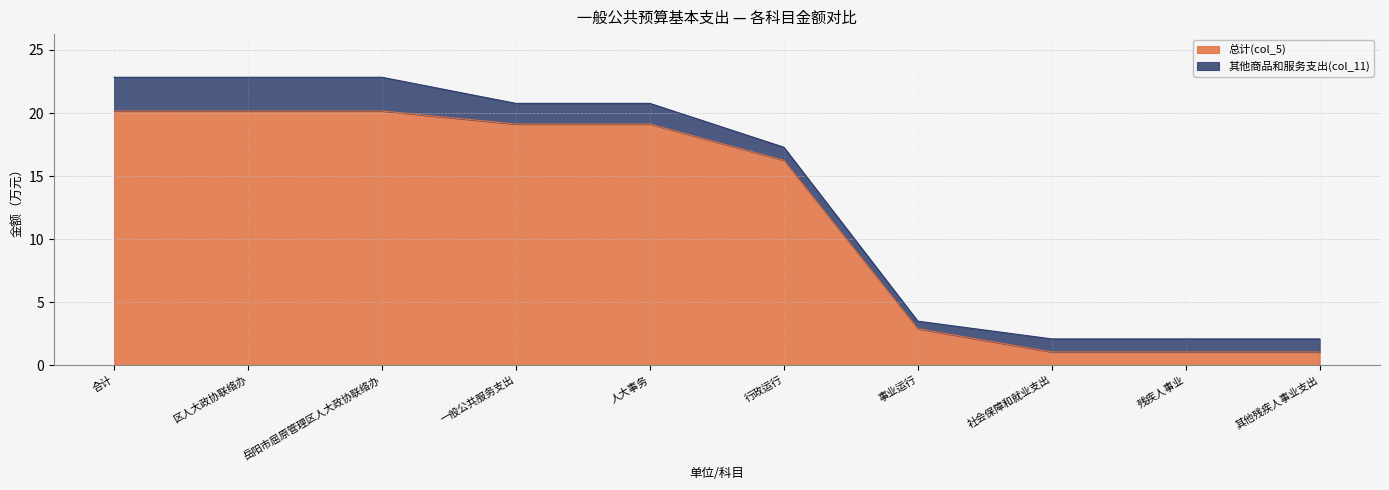

Rank the categories by value from highest to lowest.

合计, 区人大政协联络办, 岳阳市屈原管理区人大政协联络办, 一般公共服务支出, 人大事务, 行政运行, 事业运行, 社会保障和就业支出, 残疾人事业, 其他残疾人事业支出